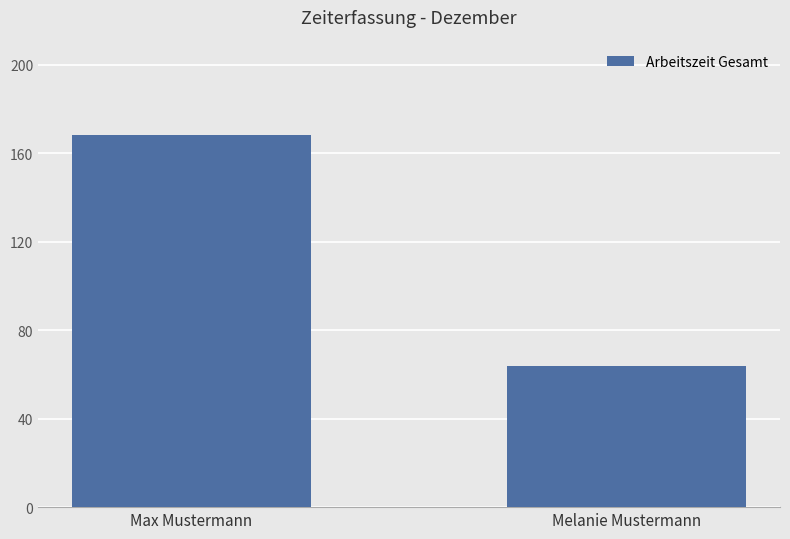

What is the difference between the values at Melanie Mustermann and Max Mustermann?

104